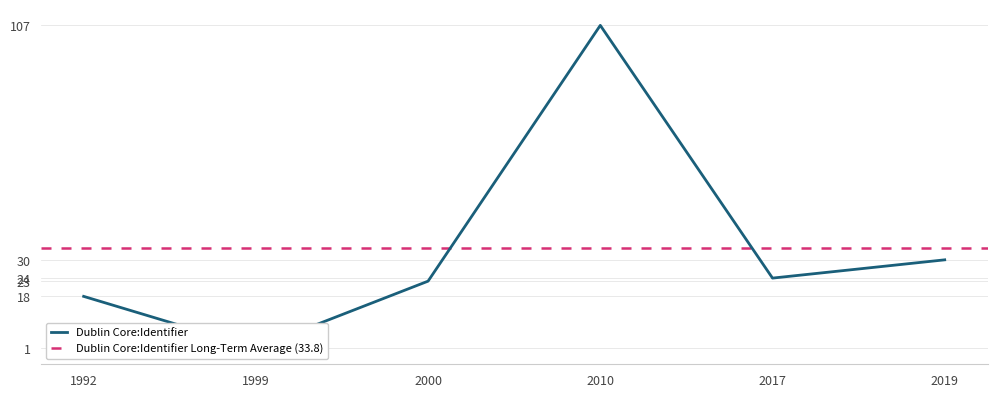

What is the difference between the values at 1999 and 2010?

106